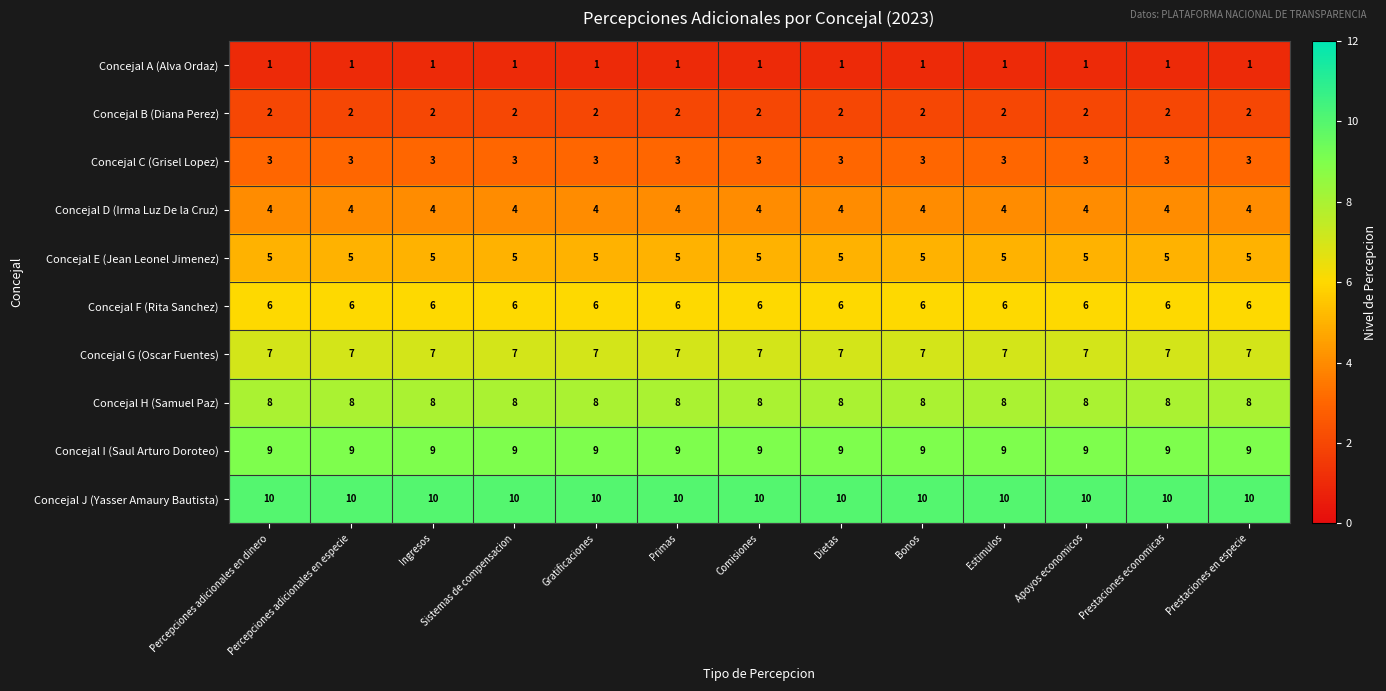

What is the total value across all series at Primas?

55